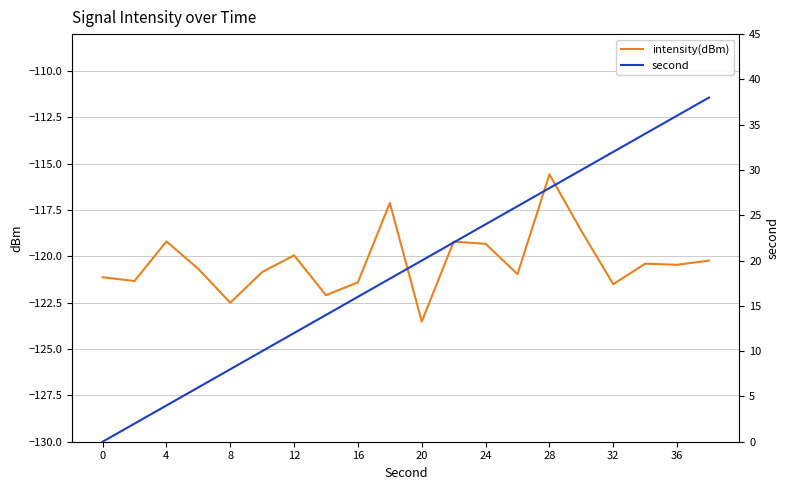

What are all the series names shown in the legend?

intensity(dBm), second